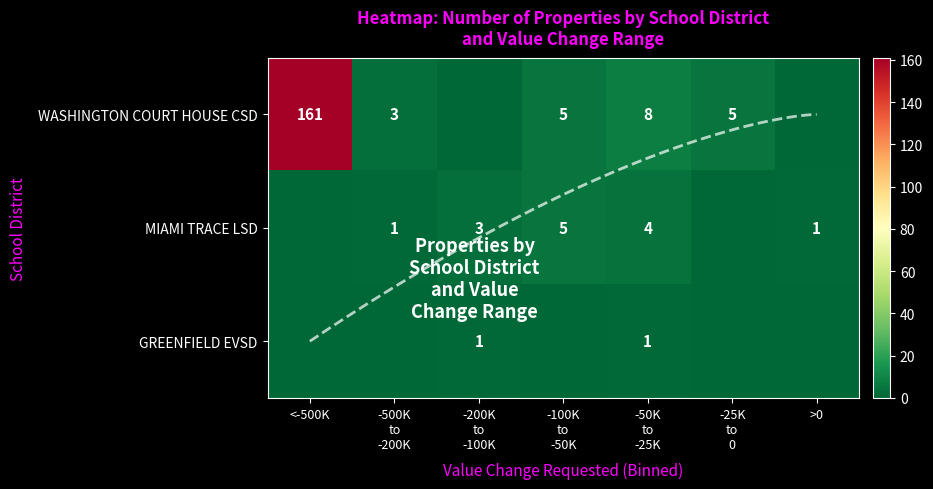

What is the sum of all MIAMI TRACE LSD values?

14